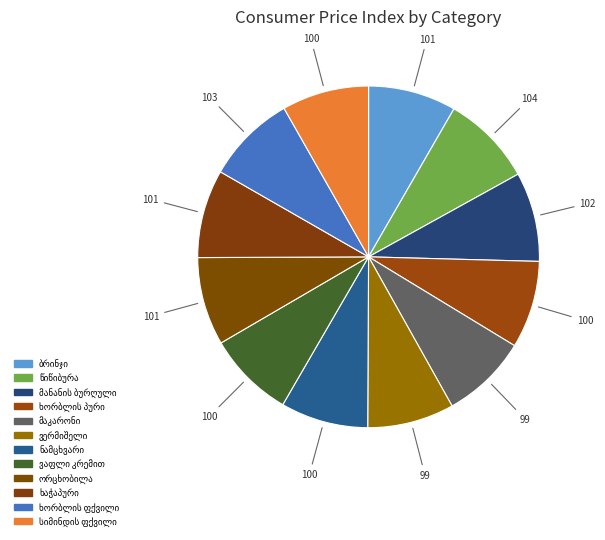

The ბრინჯი slice represents 16% of the pie. True or false?

False